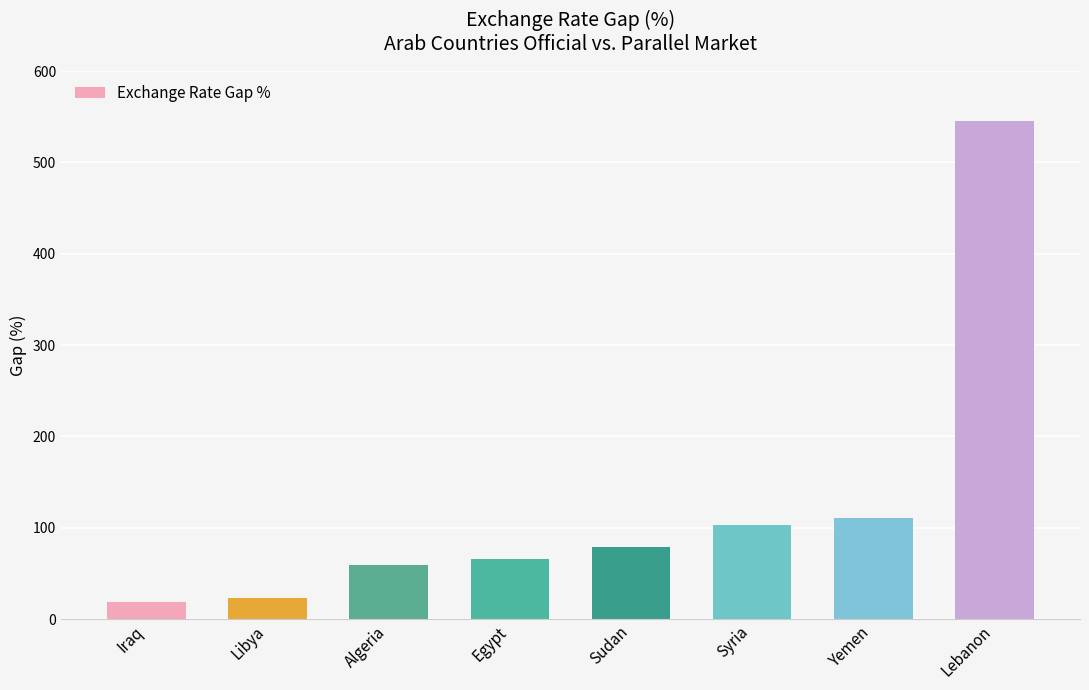

What is the minimum value shown in the chart?

18.5